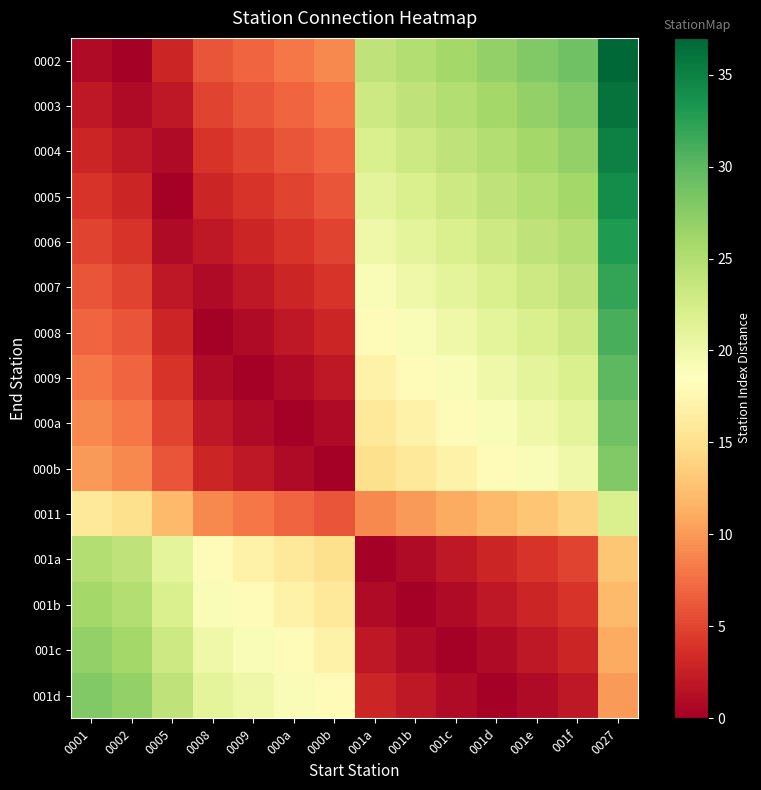

Between 000b and 001c, which series saw the biggest shift?

row_0